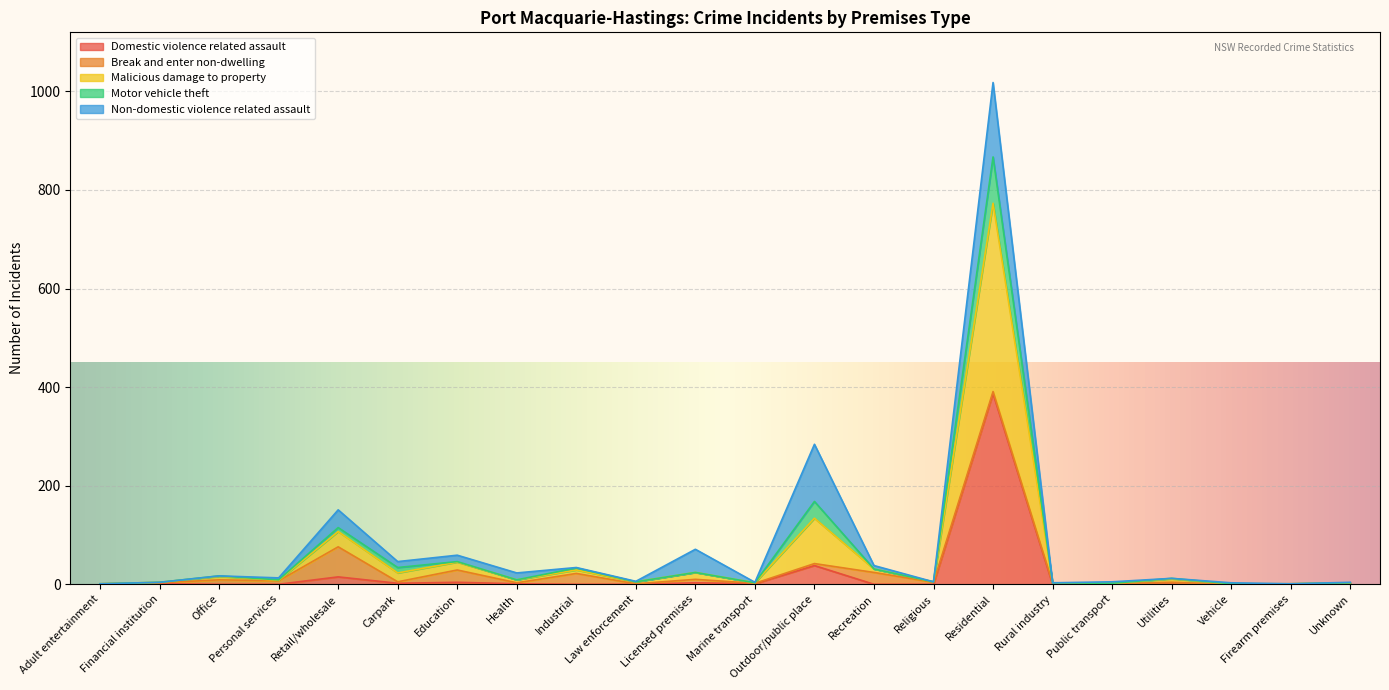

The value of Domestic violence related assault at Vehicle is 0. True or false?

True